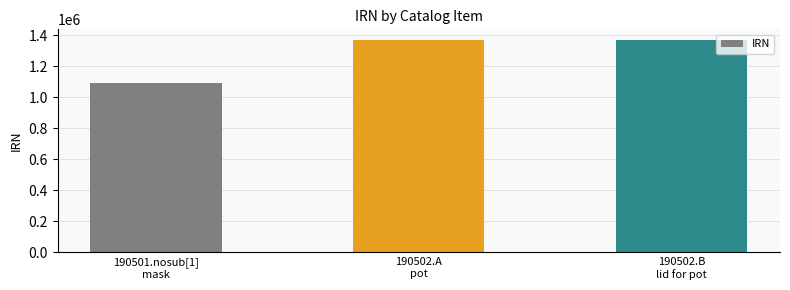

What is the difference between the values at 190502.B
lid for pot and 190501.nosub[1]
mask?

275776